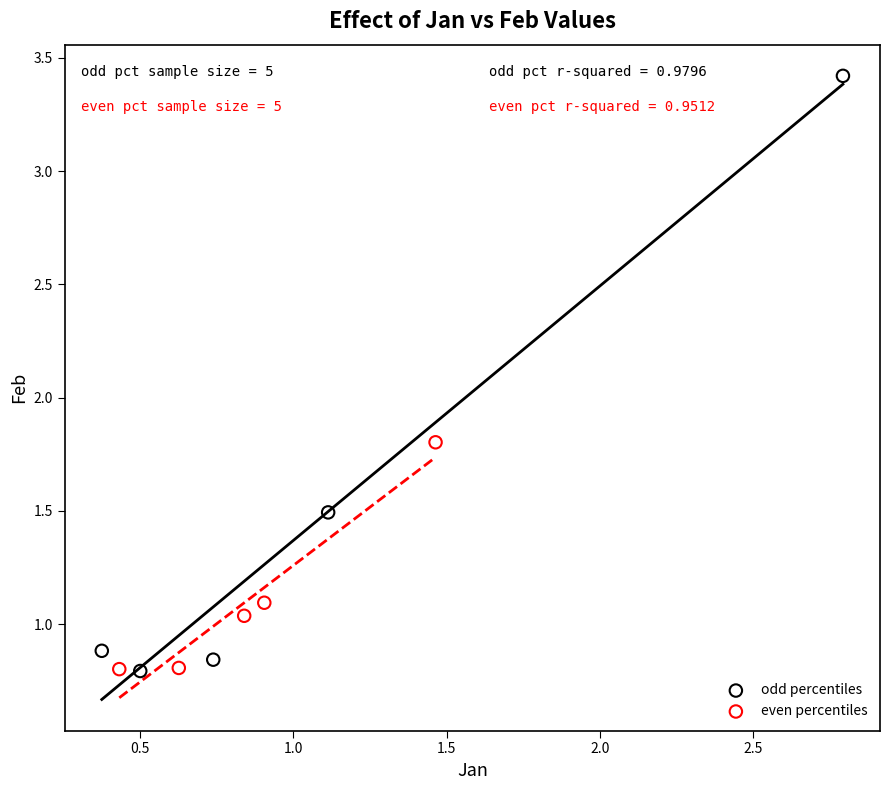

Which series reaches the maximum Y coordinate?

odd percentiles